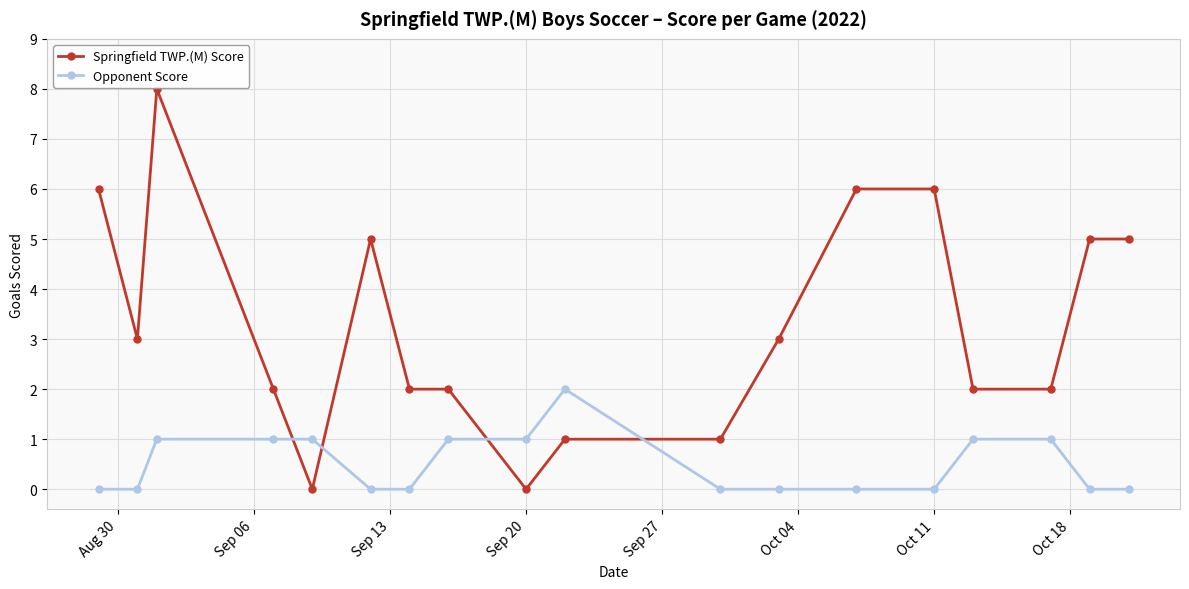

How many distinct data groups are displayed?

2